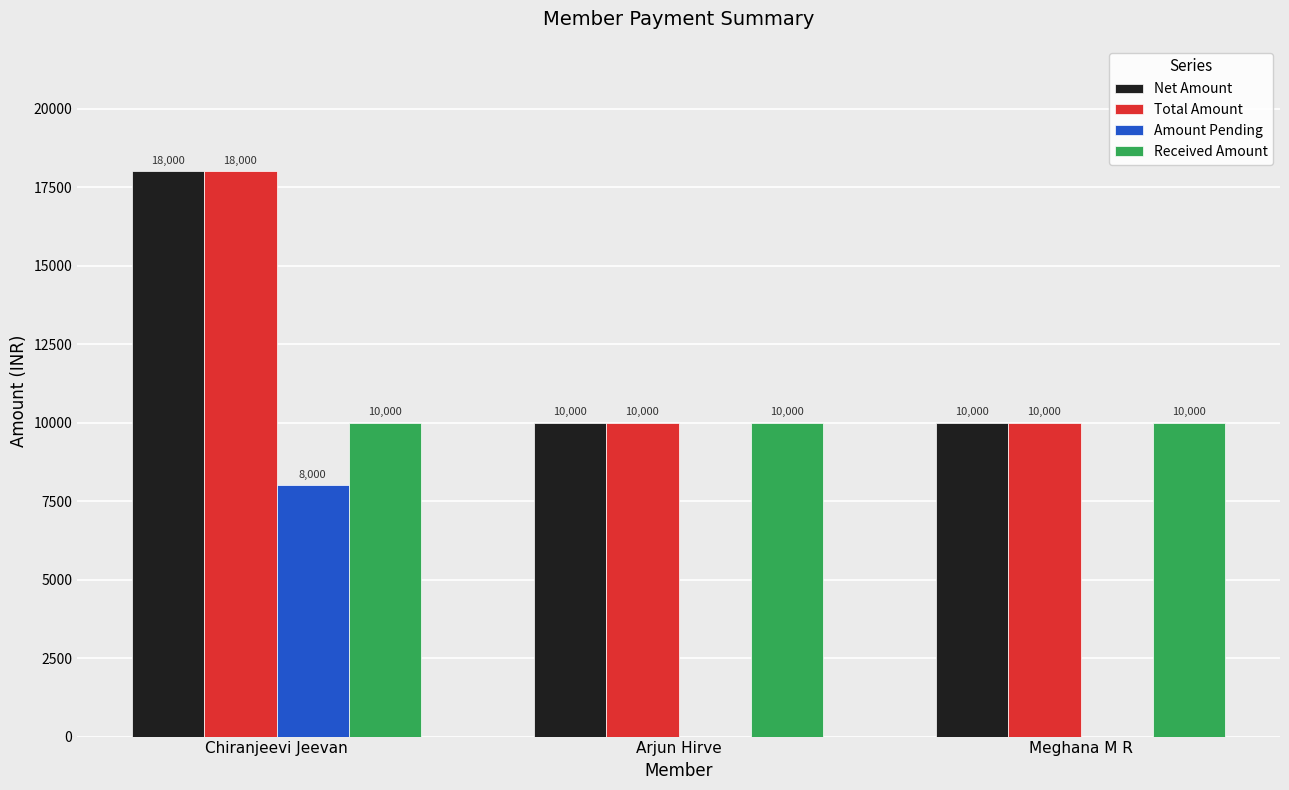

What is the sum of the Amount Pending values at Meghana M R and Chiranjeevi Jeevan?

8000